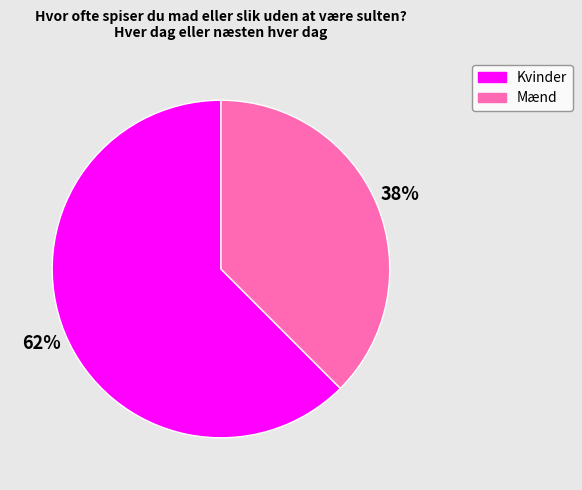

What is the largest slice in the pie chart?

Kvinder